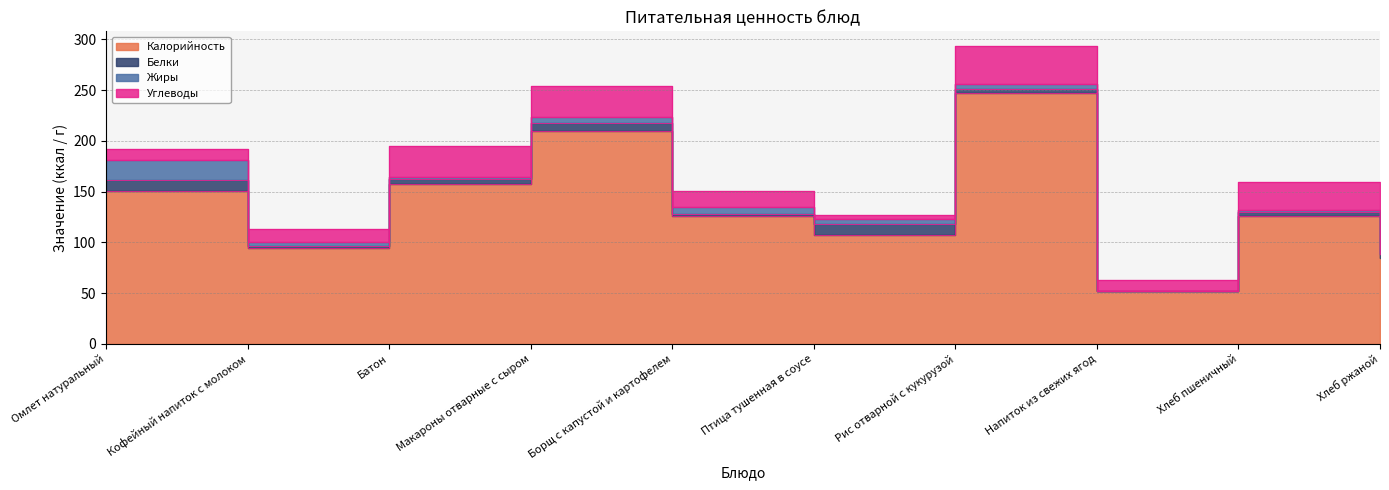

How many values in the Жиры series exceed 5?

5